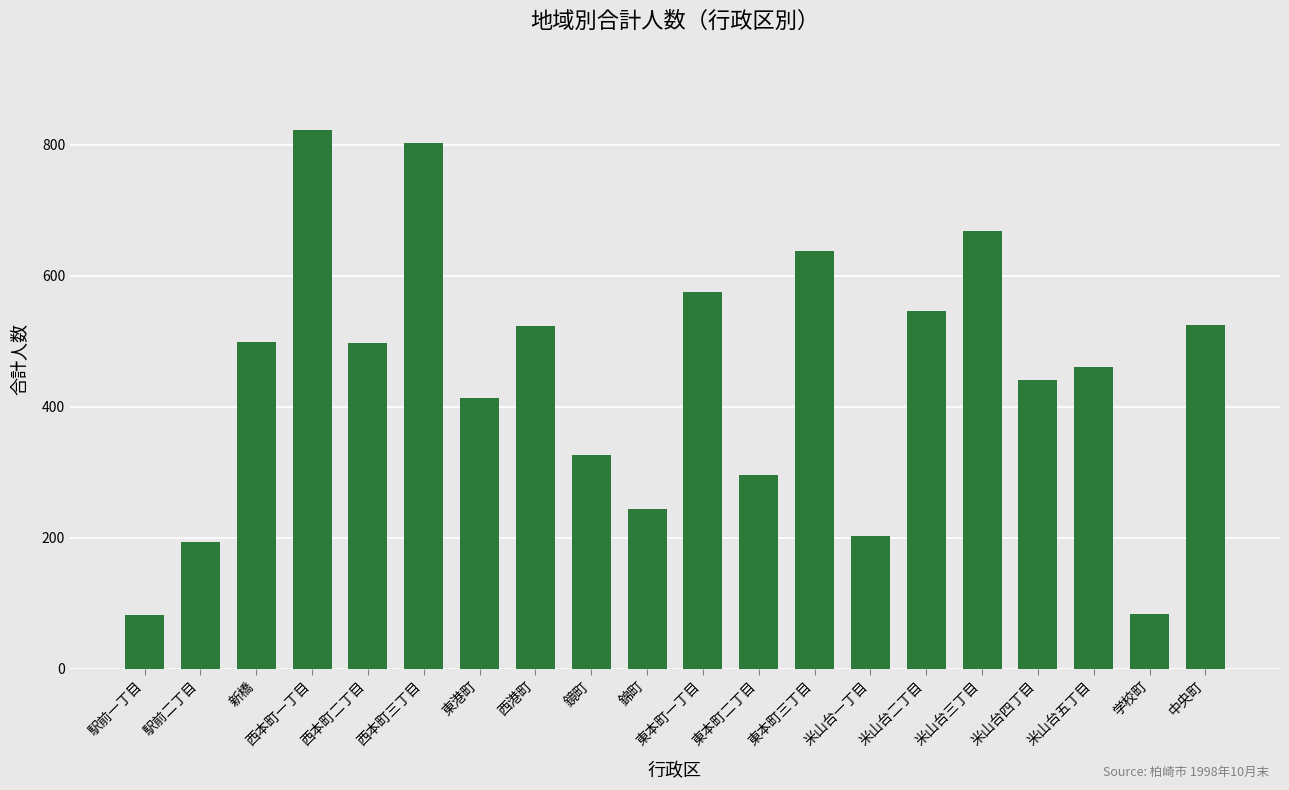

What is the sum of all values?

8848